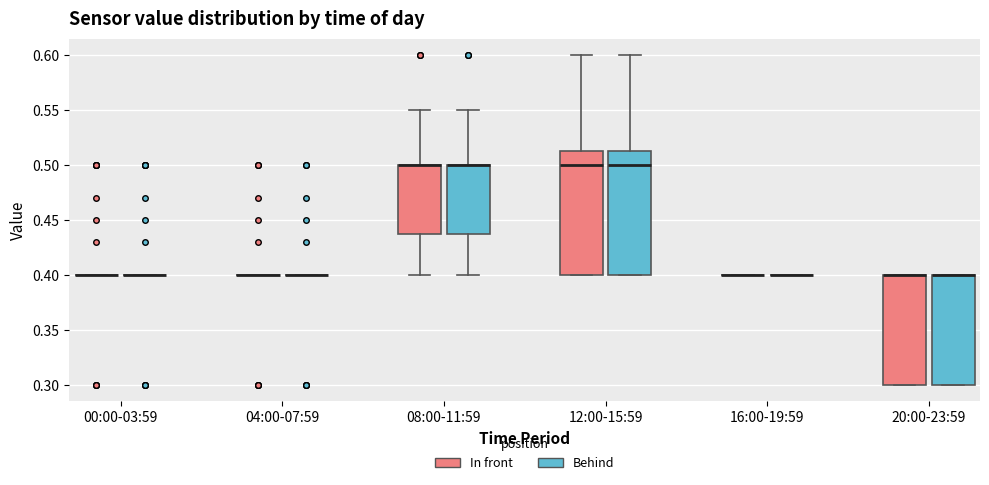

Reading left to right, read every box against the y-axis: the position of its median line, the range the box covers, and the ends of its whiskers. The values are not printed on the chart, so give them approximately, as read against the axis.

00:00-03:59 (In front): box collapsed to a line at 0.400, whiskers 0.400 to 0.400
00:00-03:59 (Behind): box collapsed to a line at 0.400, whiskers 0.400 to 0.400
04:00-07:59 (In front): box collapsed to a line at 0.400, whiskers 0.400 to 0.400
04:00-07:59 (Behind): box collapsed to a line at 0.400, whiskers 0.400 to 0.400
08:00-11:59 (In front): median 0.500 (drawn on the box's upper edge), box 0.440 to 0.500, whiskers 0.400 to 0.550
08:00-11:59 (Behind): median 0.500 (drawn on the box's upper edge), box 0.440 to 0.500, whiskers 0.400 to 0.550
12:00-15:59 (In front): median 0.500, box 0.400 to 0.515, whiskers 0.400 to 0.600
12:00-15:59 (Behind): median 0.500, box 0.400 to 0.515, whiskers 0.400 to 0.600
16:00-19:59 (In front): box collapsed to a line at 0.400, whiskers 0.400 to 0.400
16:00-19:59 (Behind): box collapsed to a line at 0.400, whiskers 0.400 to 0.400
20:00-23:59 (In front): median 0.400 (drawn on the box's upper edge), box 0.300 to 0.400, whiskers 0.300 to 0.400
20:00-23:59 (Behind): median 0.400 (drawn on the box's upper edge), box 0.300 to 0.400, whiskers 0.300 to 0.400